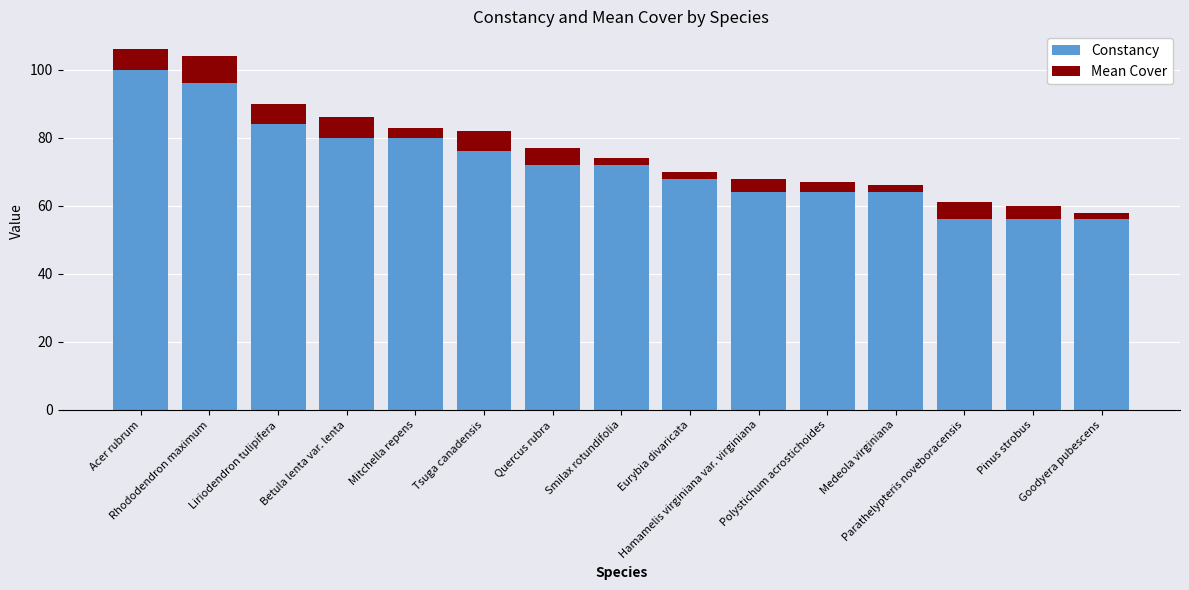

What is the average value of the Constancy series?

73